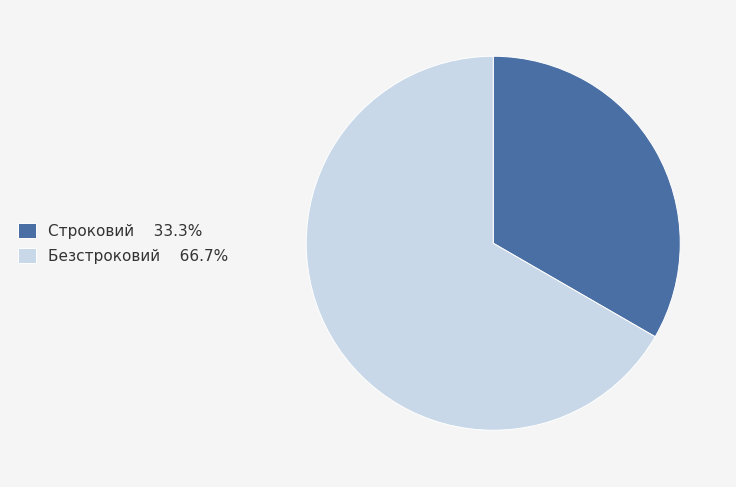

Is there any slice that represents more than half of the pie?

Yes